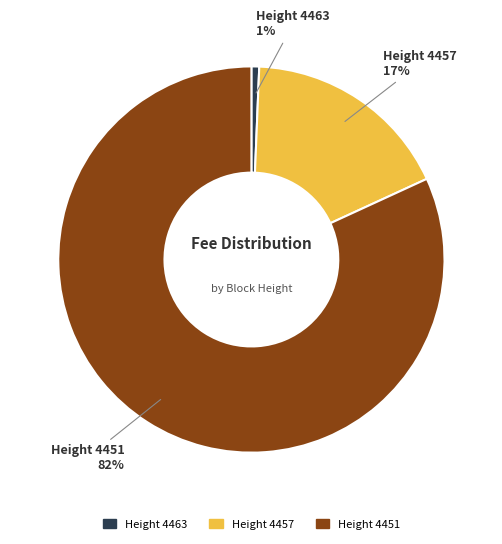

To the nearest percent, what percentage of the pie is Height 4463?

1%